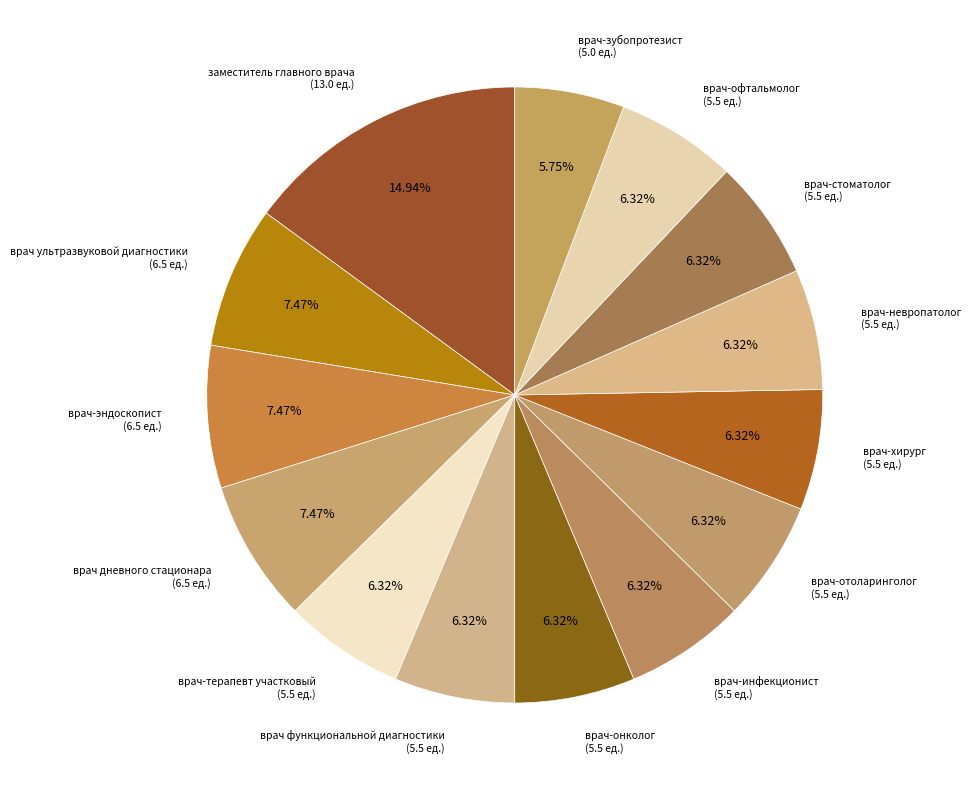

Count the number of slices in the pie.

14